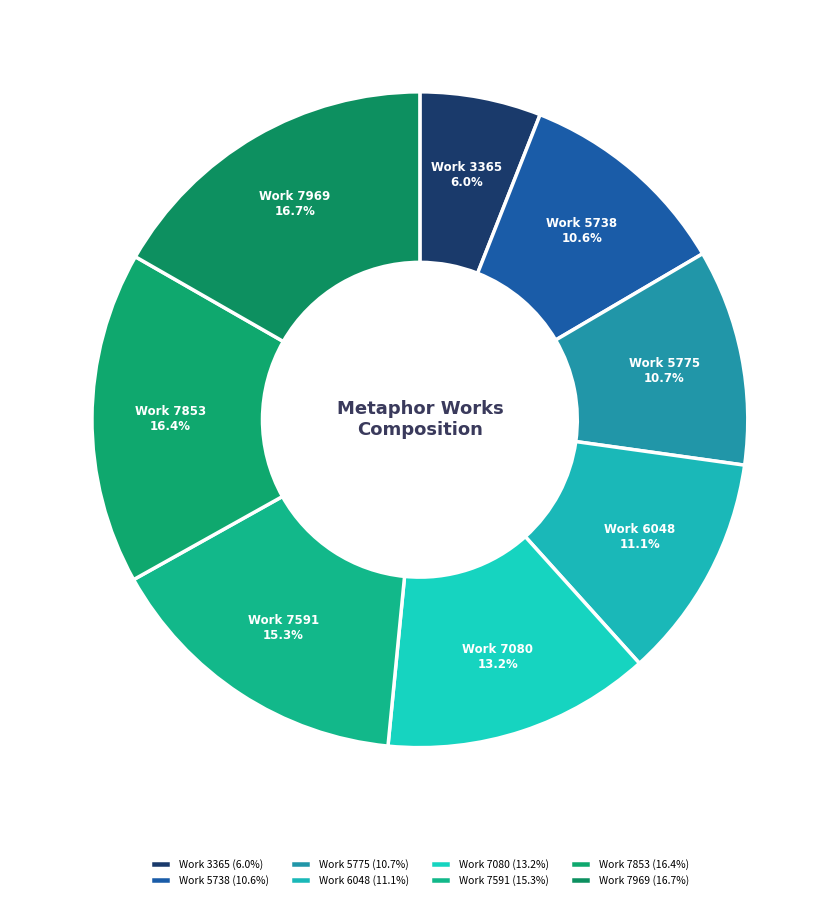

What is the largest slice in the pie chart?

7969